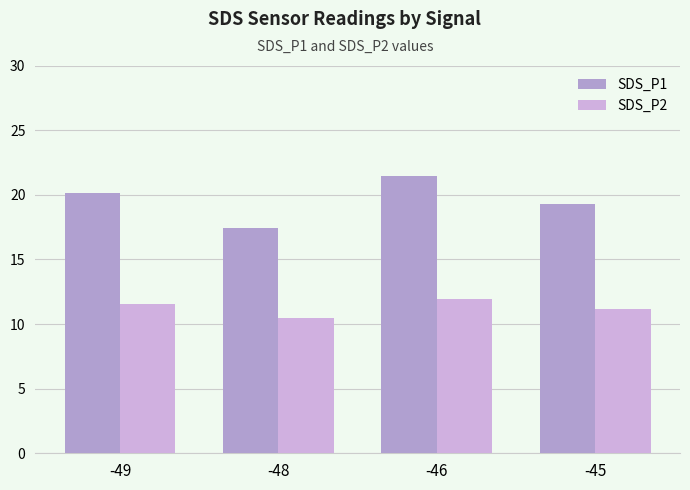

Which category has the highest value in the SDS_P2 series?

-46